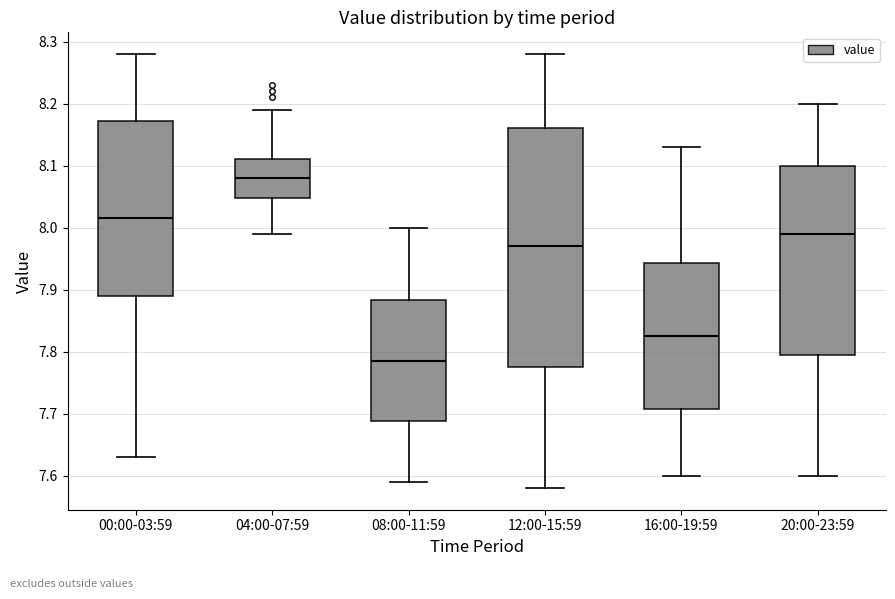

Where does the lower whisker of the box for 00:00-03:59 end on the y-axis? The values are not printed on the chart, so give them approximately, as read against the axis.

7.63